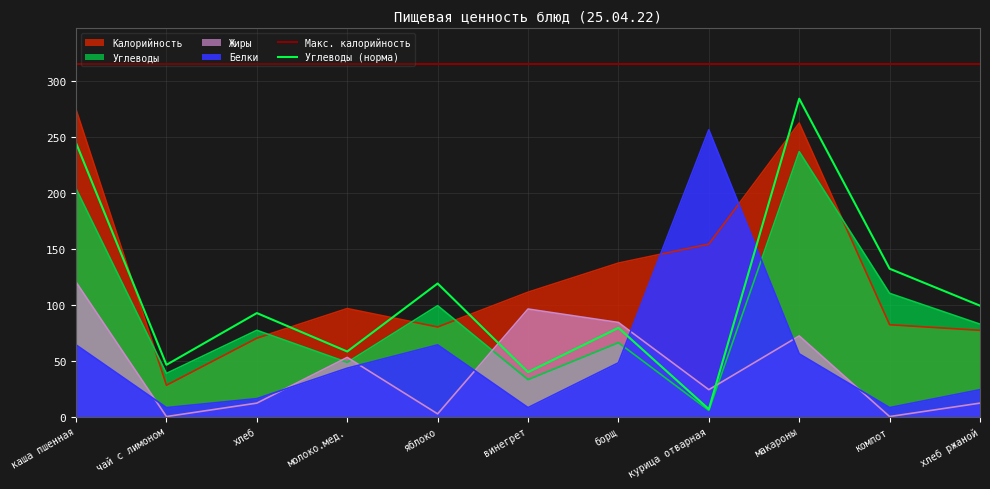

What is the label of the 11th point from the right?

каша пшенная